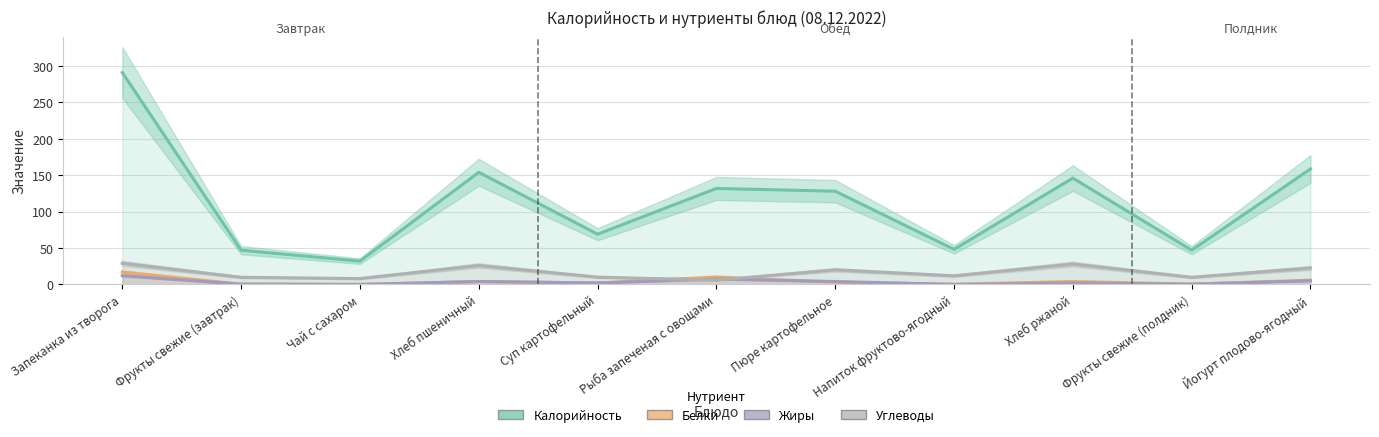

True or false: Жиры and Калорийность cross at least once.

False